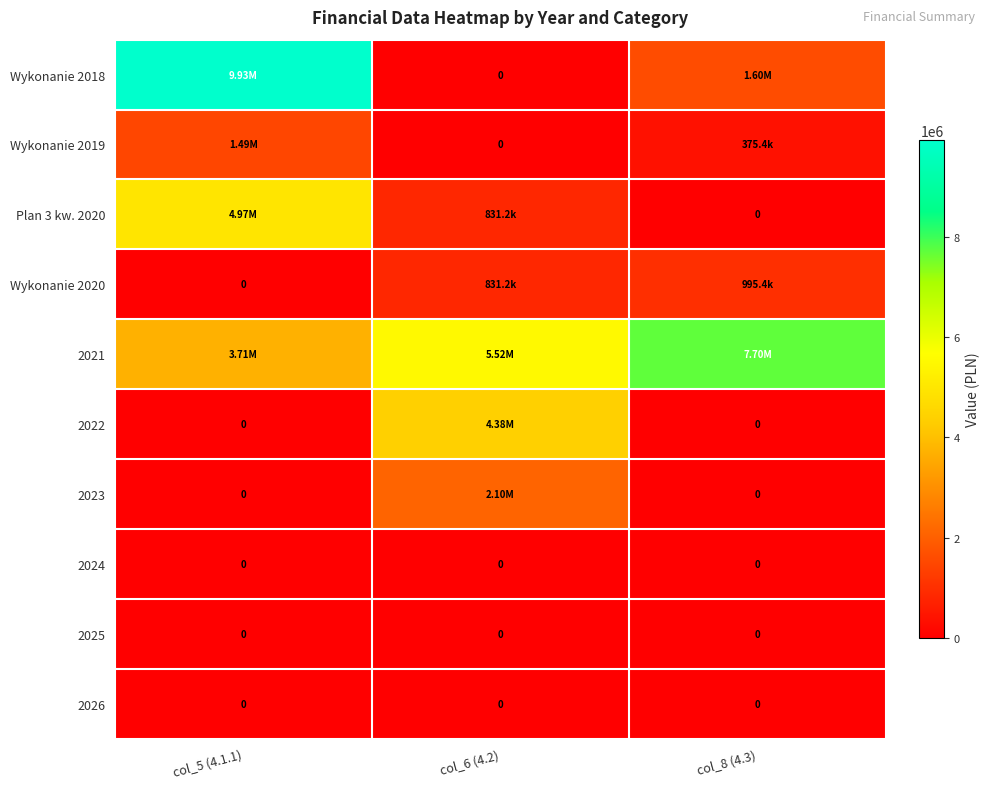

What is the difference between the maximum and minimum values in the Plan 3 kw. 2020 series?

4971482.0